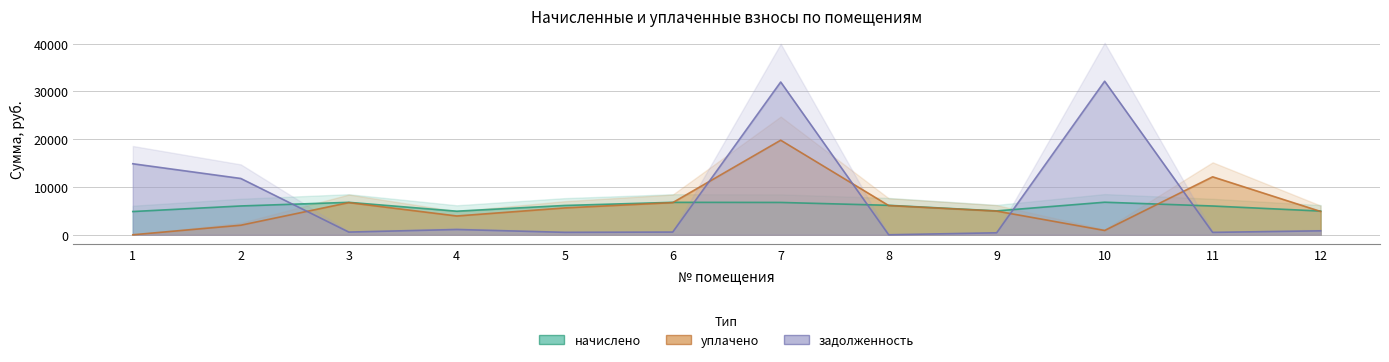

Reading left to right, list all the values displayed in this chart.

начислено: 4867.1	6034.0	6793.2	4939.1	6137.9	6793.2	6769.2	6169.8	5003.0	6817.2	6025.9	4971.0
уплачено: 0.0	2000.0	6735.4	3936.0	5626.4	6735.4	19799.1	6119.4	4960.5	900.0	12135.4	4886.4
задолженность: 14871.4	11790.2	566.1	1105.3	511.5	566.1	31986.0	0.0	416.9	32149.9	502.2	828.5